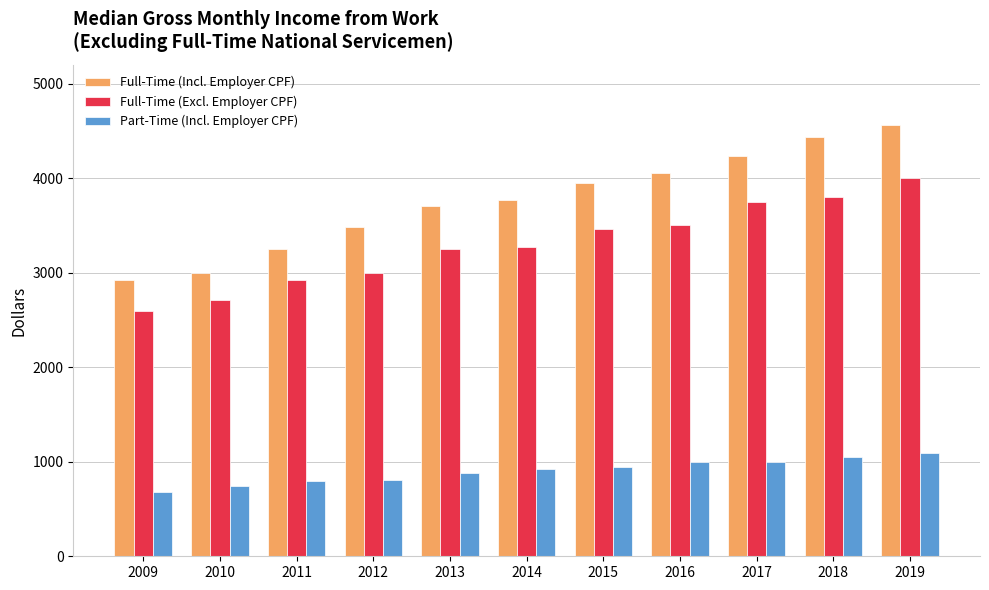

What is the total value across all series at 2013?

7840